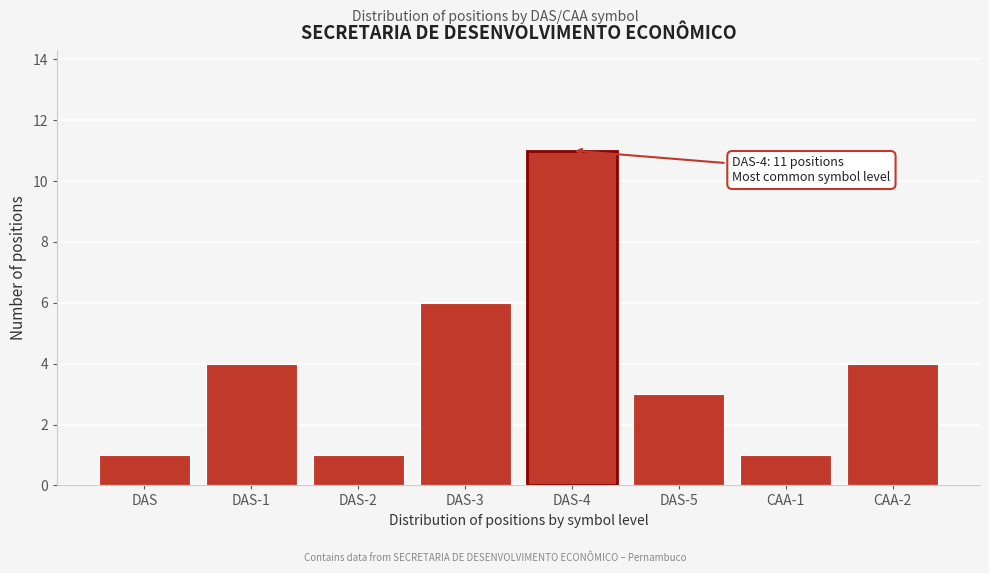

Reading left to right, list all the values displayed in this chart.

DAS=1	DAS-1=4	DAS-2=1	DAS-3=6	DAS-4=11	DAS-5=3	CAA-1=1	CAA-2=4